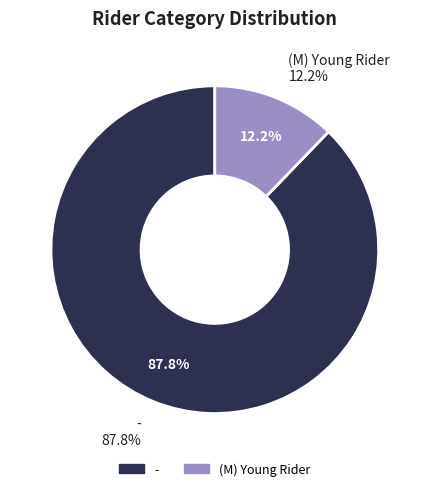

Rank the categories by value from lowest to highest.

(M) Young Rider, -